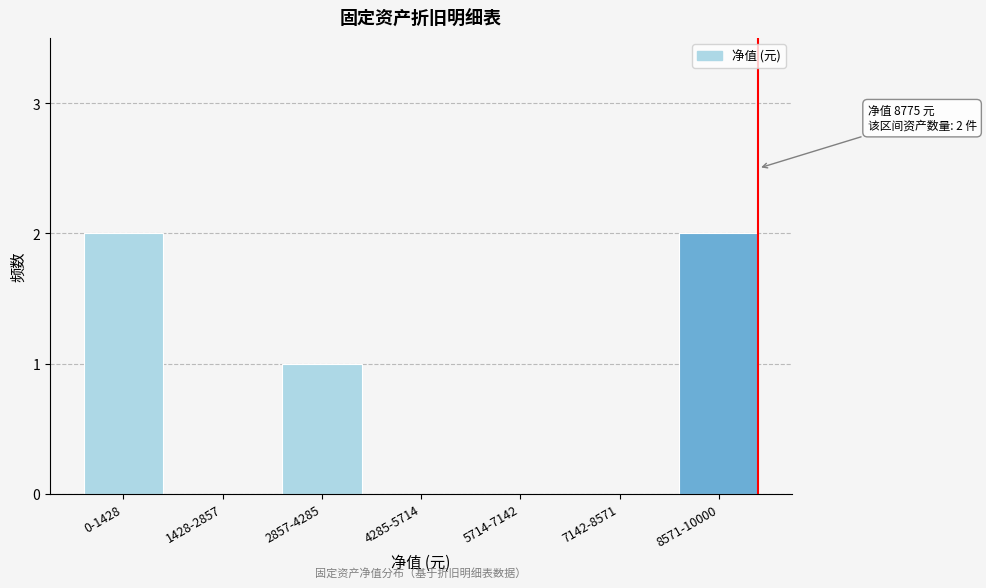

Reading left to right, extract all data points from this chart.

0-1428=2	1428-2857=0	2857-4285=1	4285-5714=0	5714-7142=0	7142-8571=0	8571-10000=2